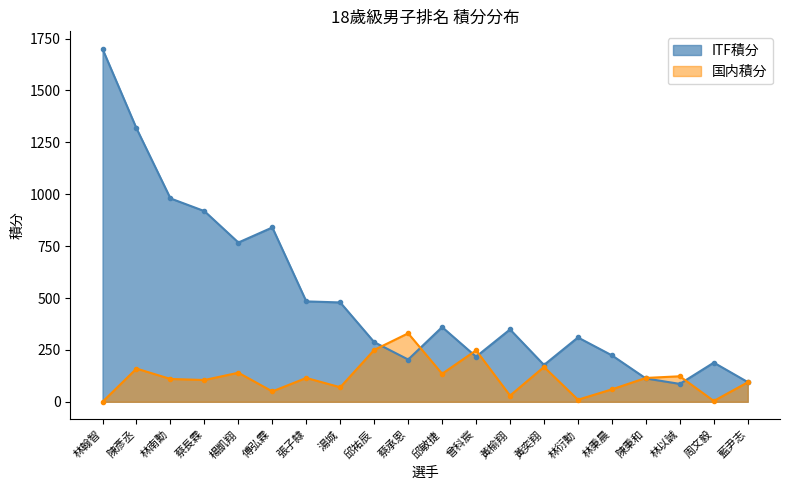

In 国内積分, how many points are lower than both neighbors (excluding endpoints)?

7